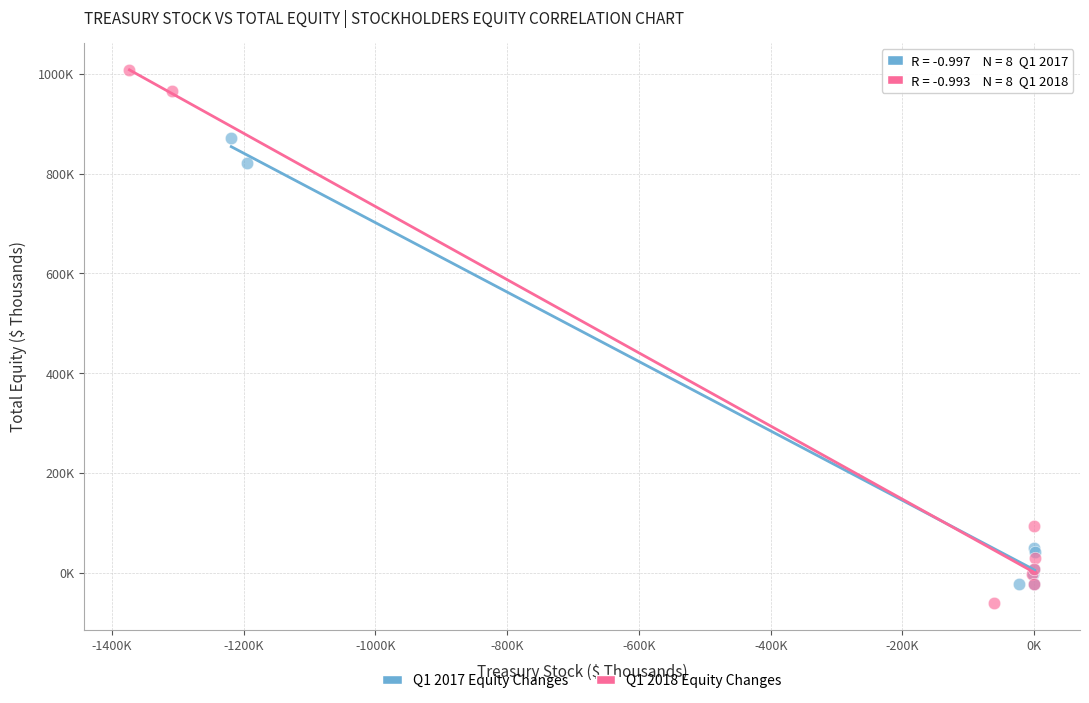

Which series reaches the maximum Y coordinate?

Q1 2018 Equity Changes